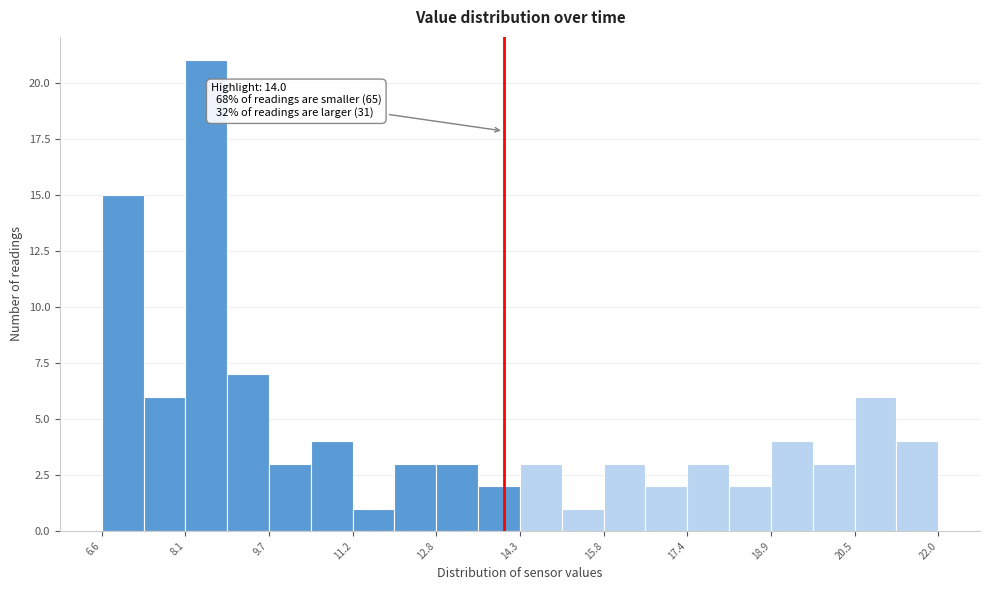

Read against the x-axis, roughly where is the centre of the tallest bar?

8.6